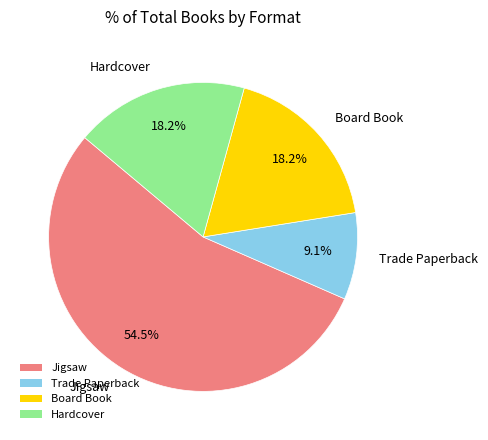

Approximately how many times larger is the value at Hardcover compared to Board Book?

1.0